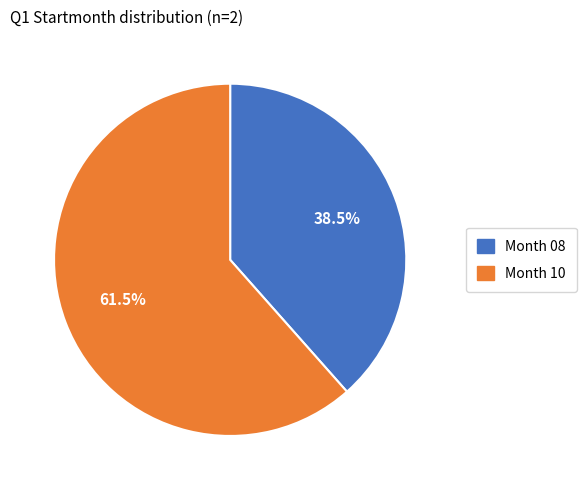

What is the largest slice in the pie chart?

Month 10